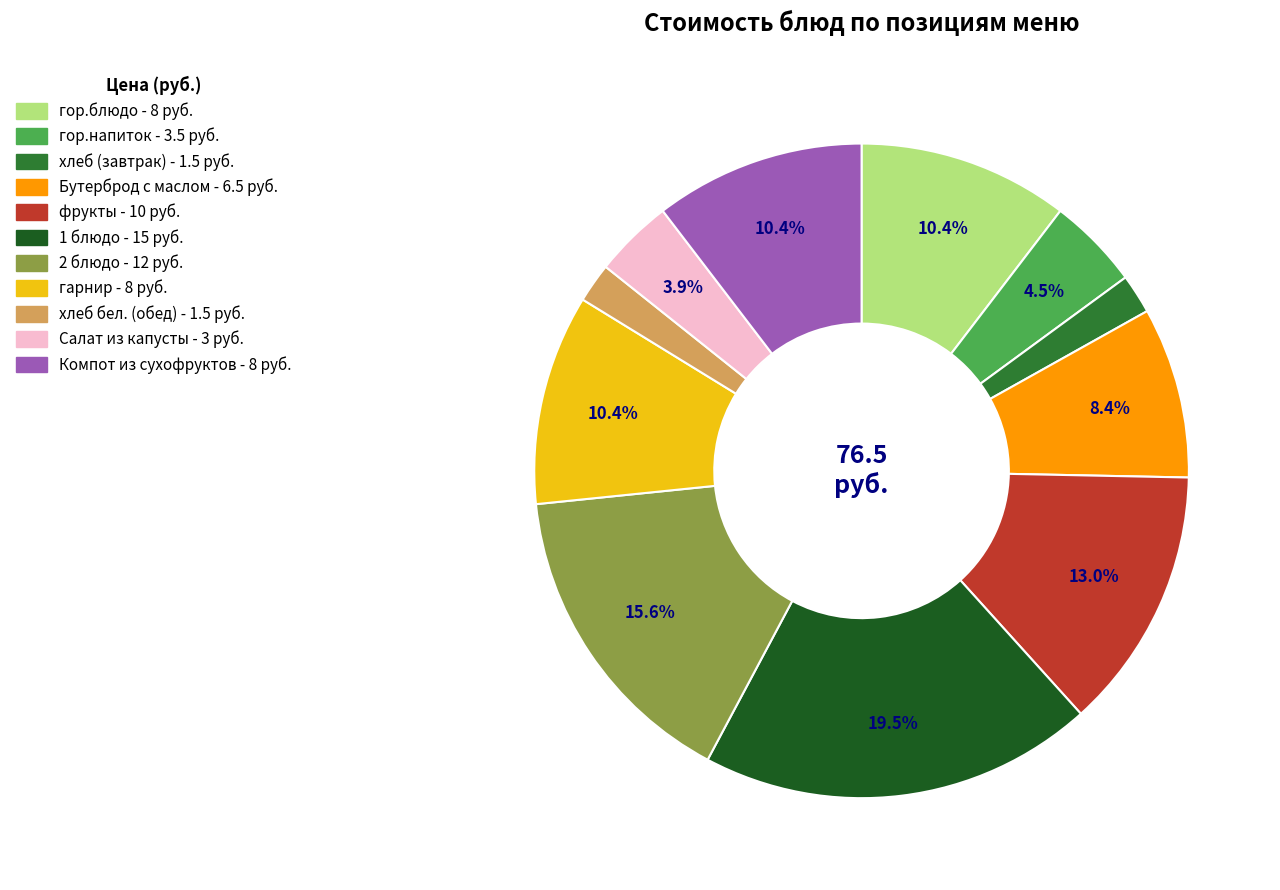

What is the total percentage of 1 блюдо and Бутерброд с маслом?

27.9%